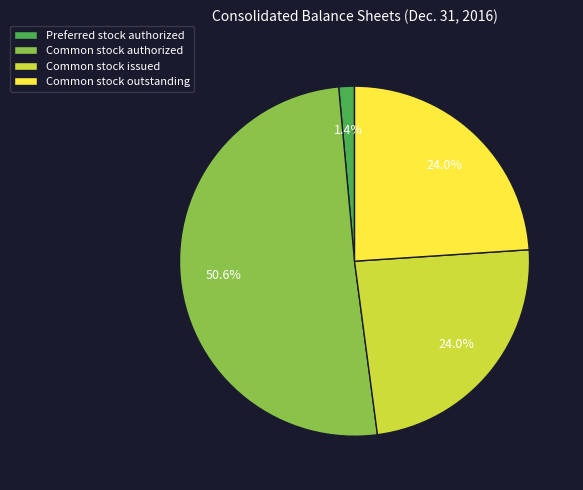

Which slice is the largest?

Common stock authorized